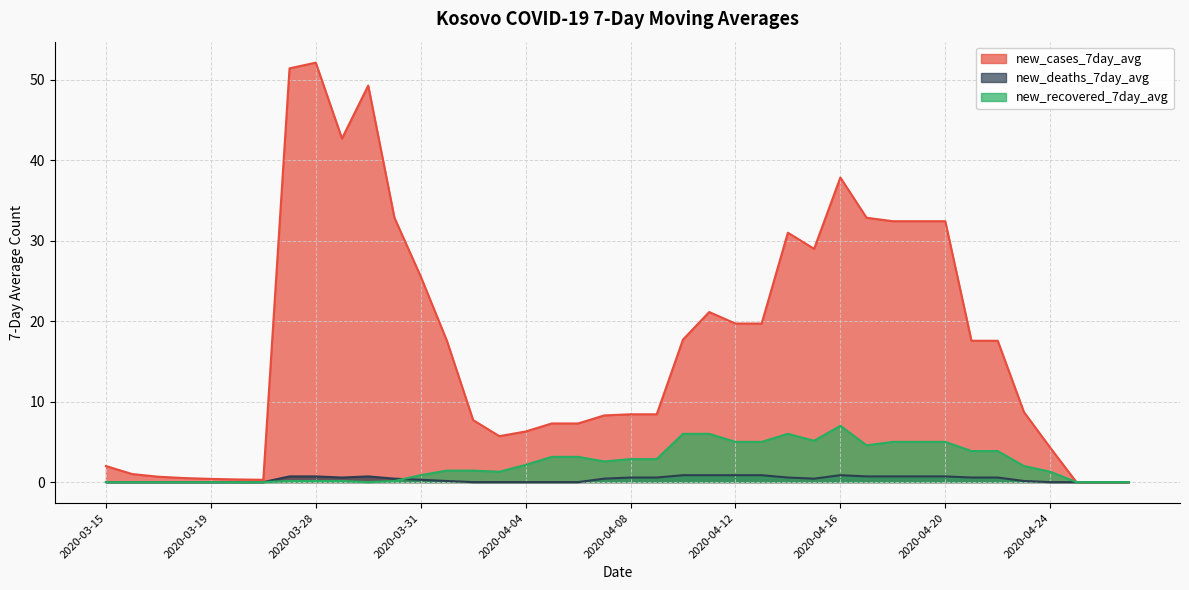

Which series has the largest range (max minus min)?

new_cases_7day_avg